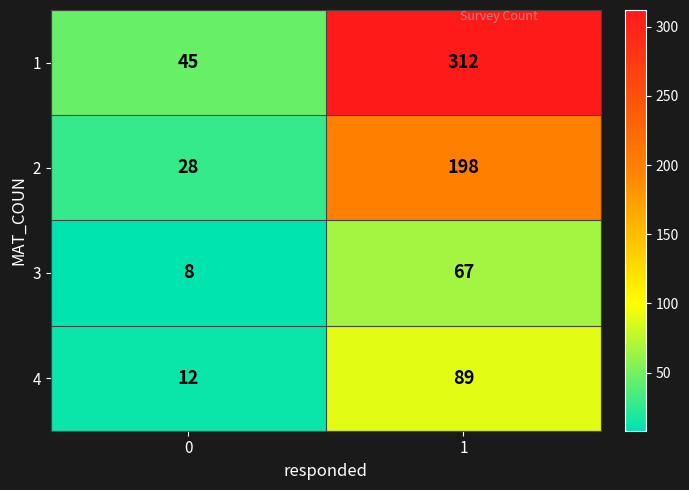

What is the maximum value shown in the chart?

312